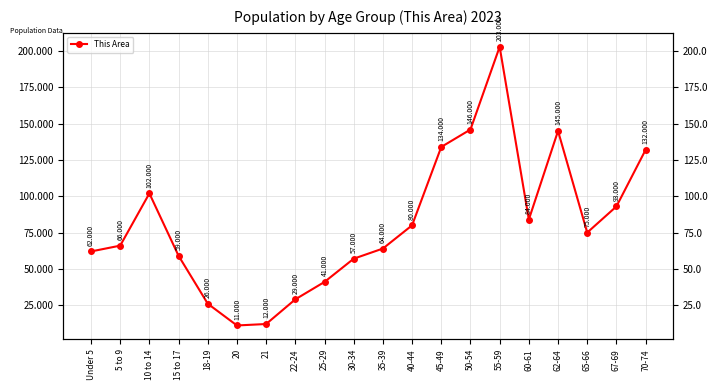

The chart shows a value of 12 at 21. True or false?

True